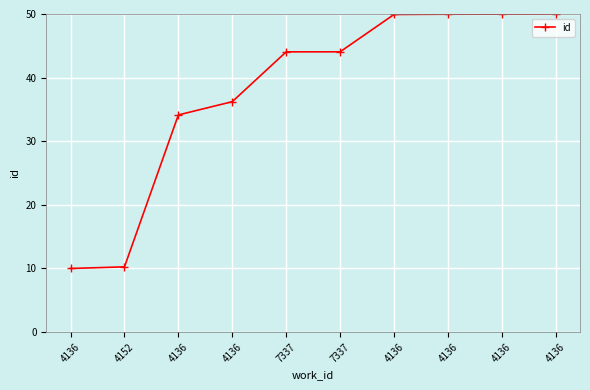

How many series are shown in this chart?

1